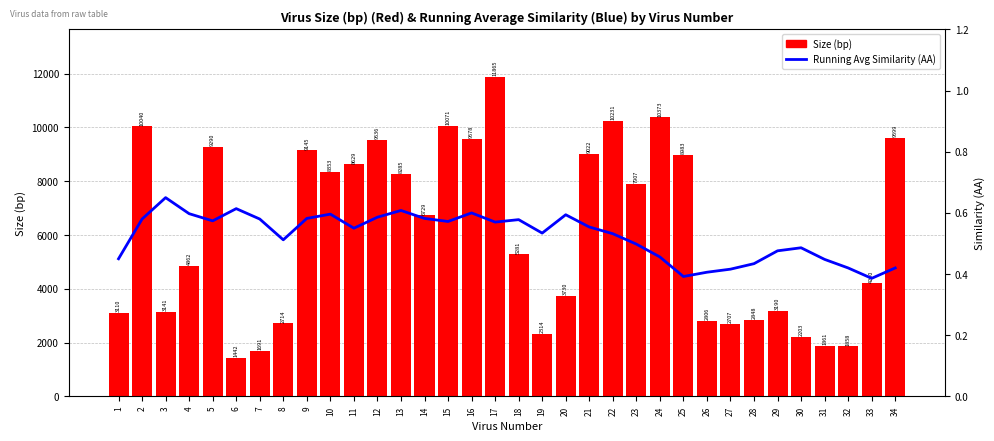

What is the value of the Size (bp) bar at the 31st from the left?

1861.0